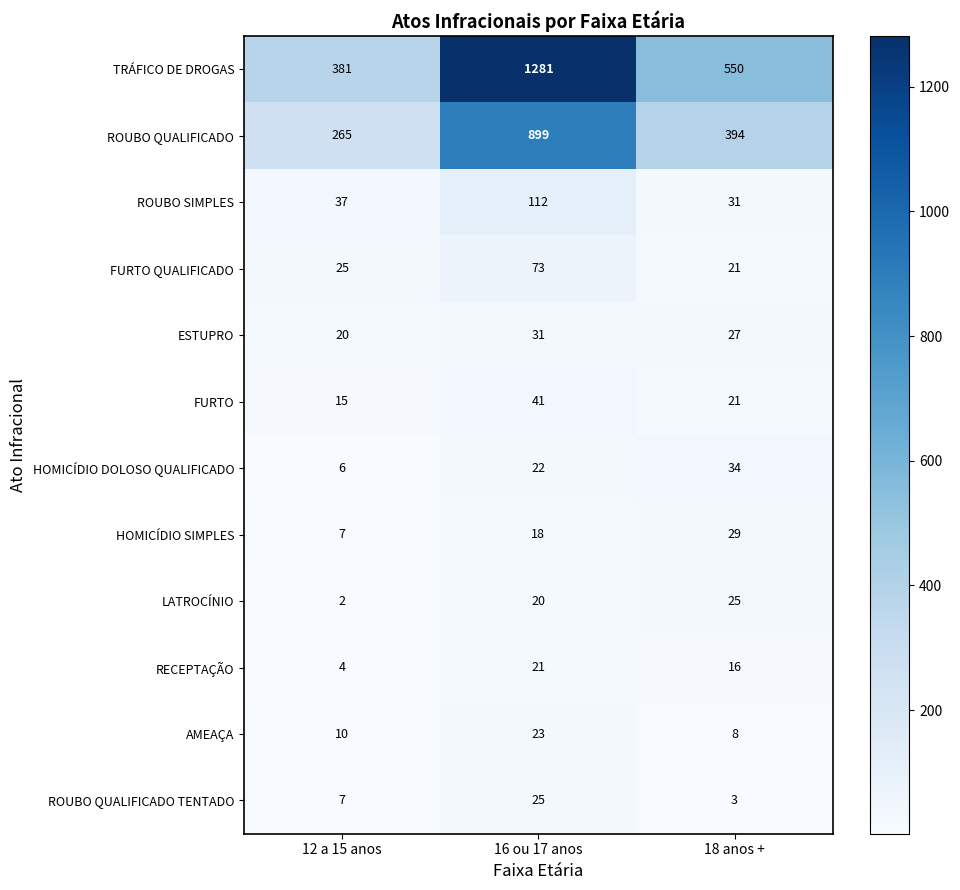

At which category is the sum across all series the highest?

16 ou 17 anos